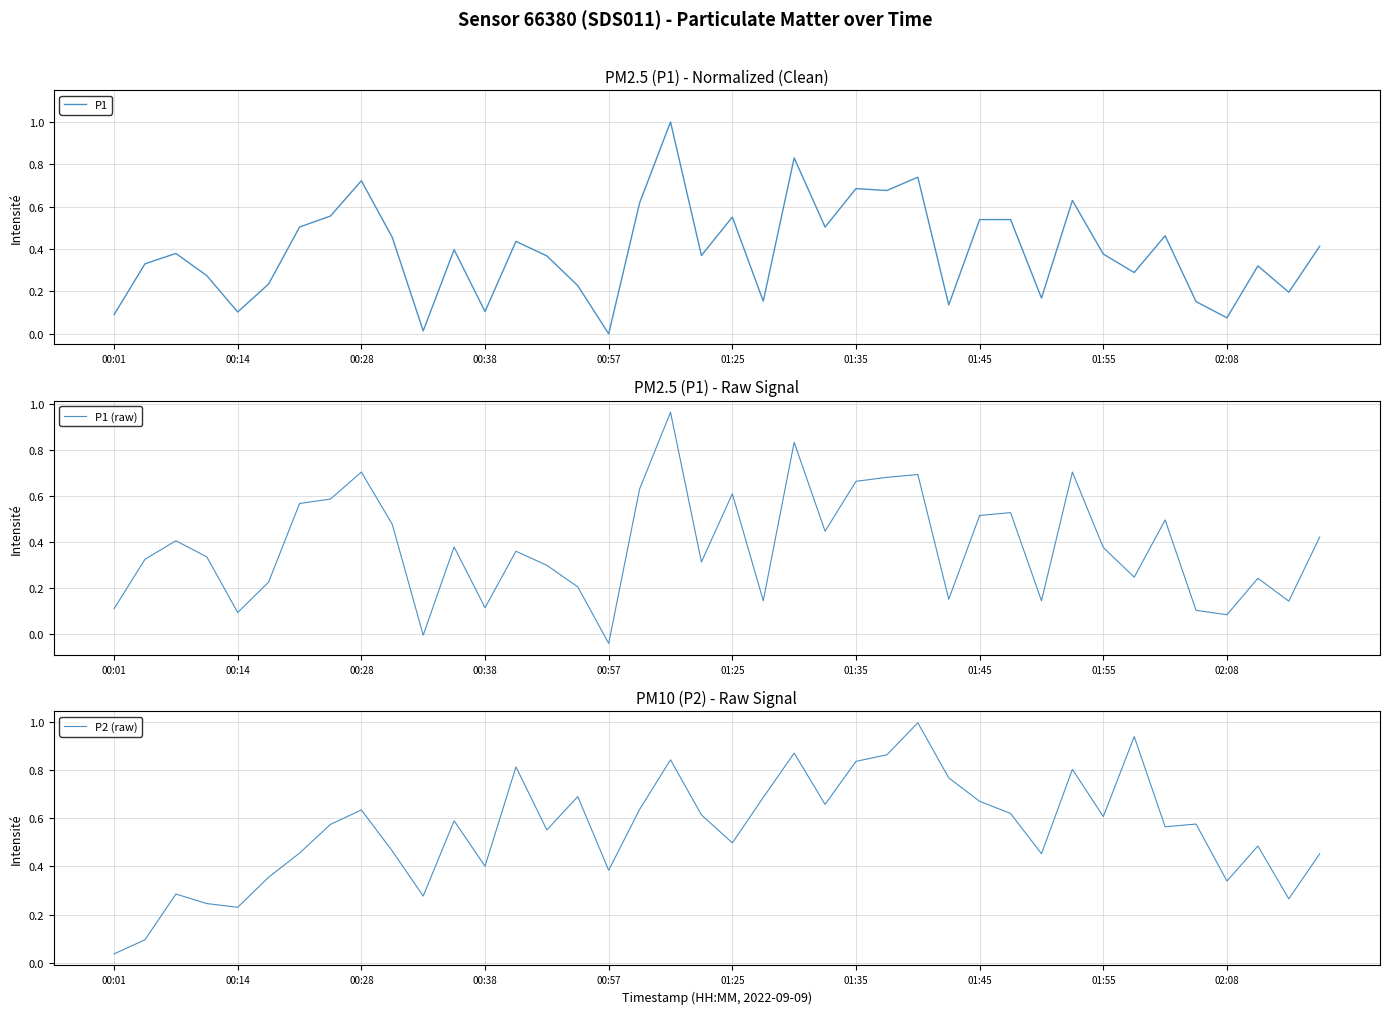

How many interior local valleys does the P1 series have?

13